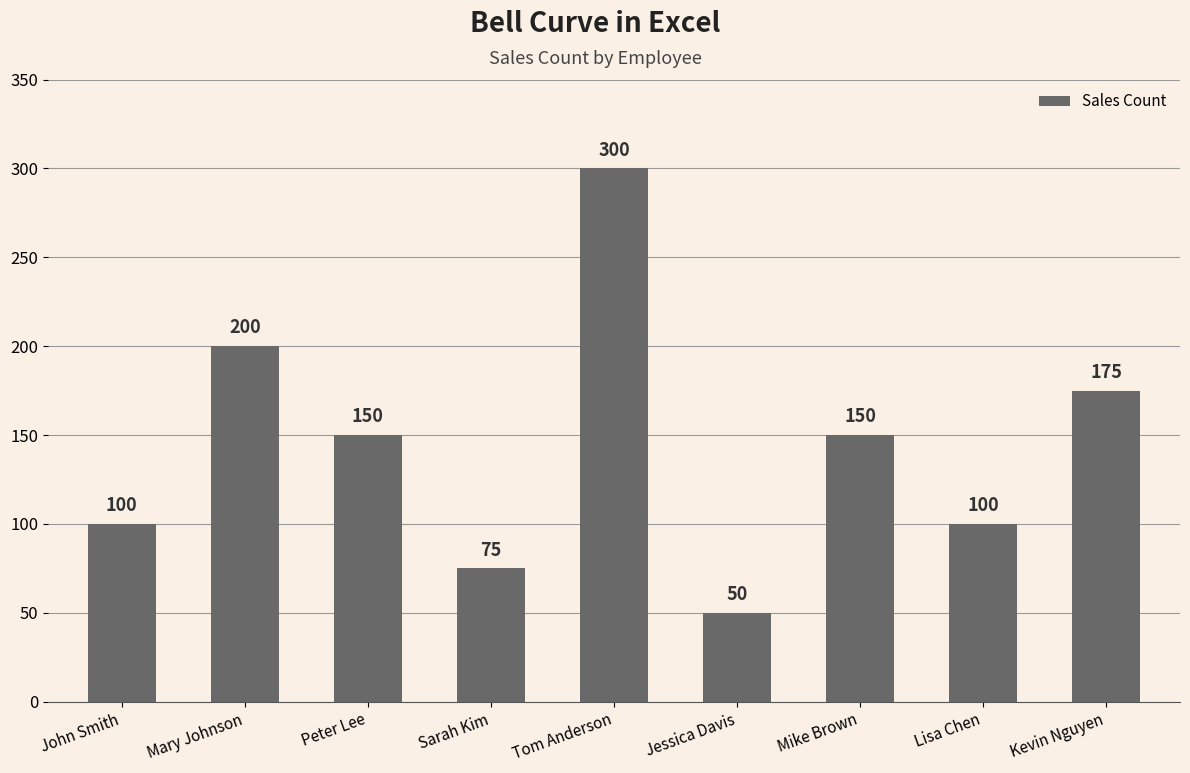

What is the greatest value displayed?

300